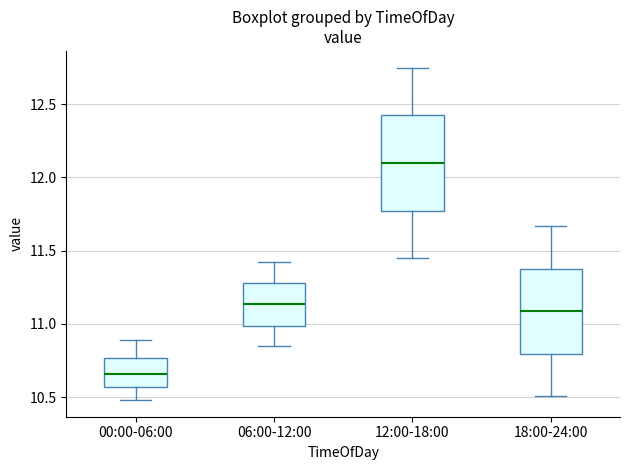

Which box has the highest median line?

12:00-18:00